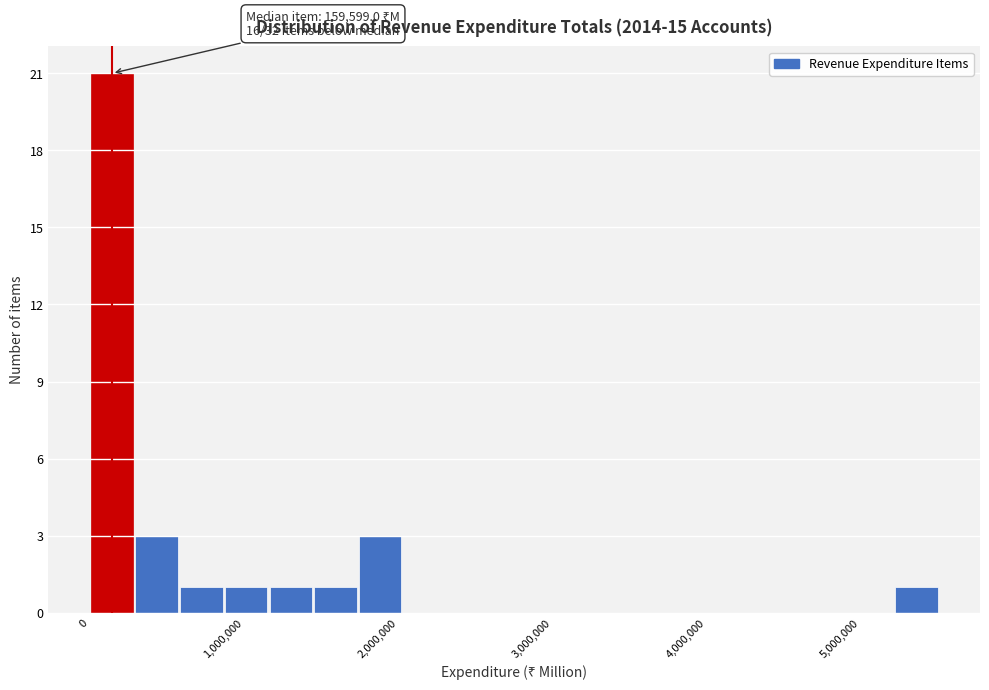

Read against the x-axis, roughly where is the centre of the tallest bar?

100000